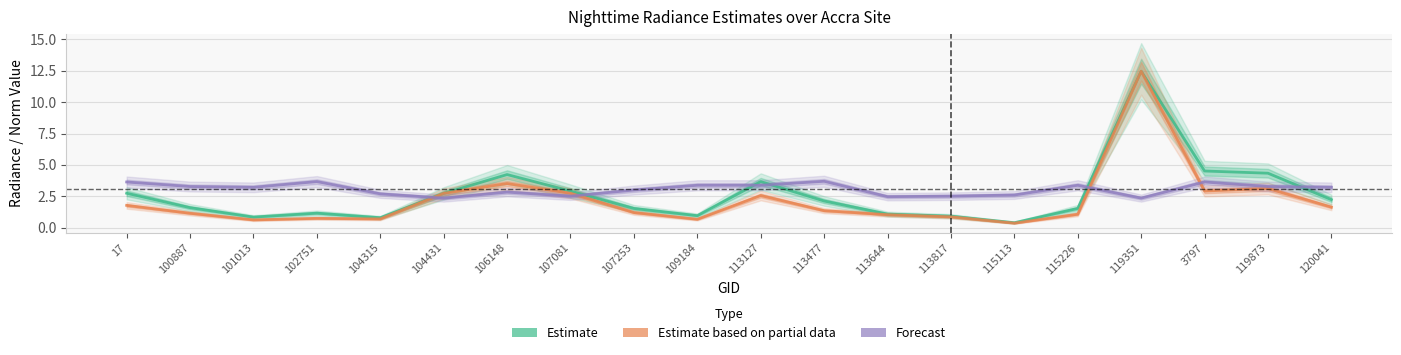

At which category is the sum across all series the highest?

119351